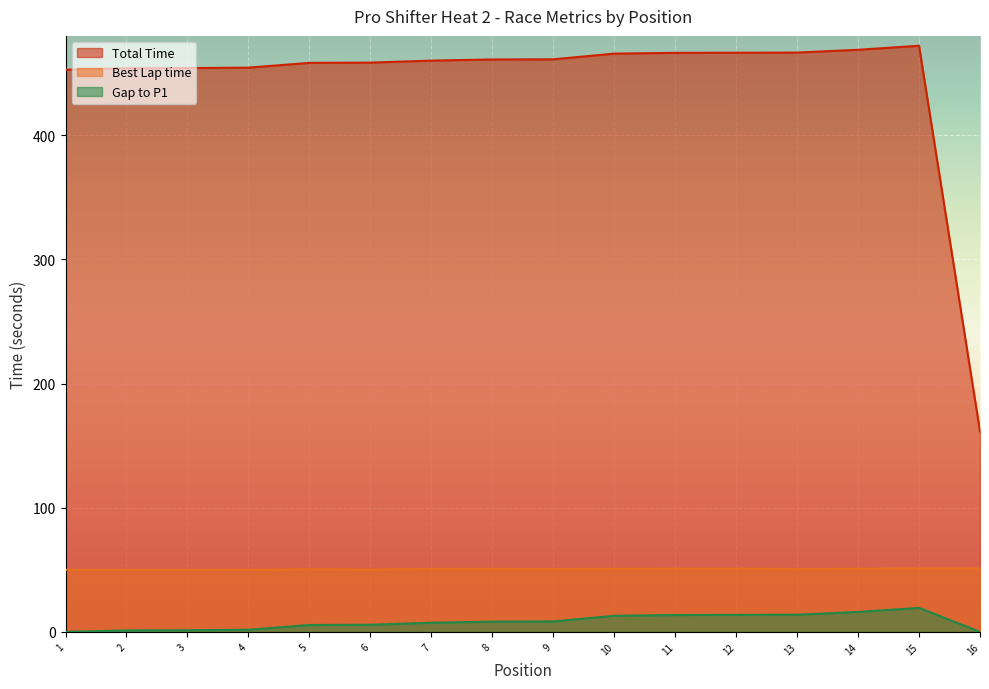

Which series has the largest total across all categories?

Total Time